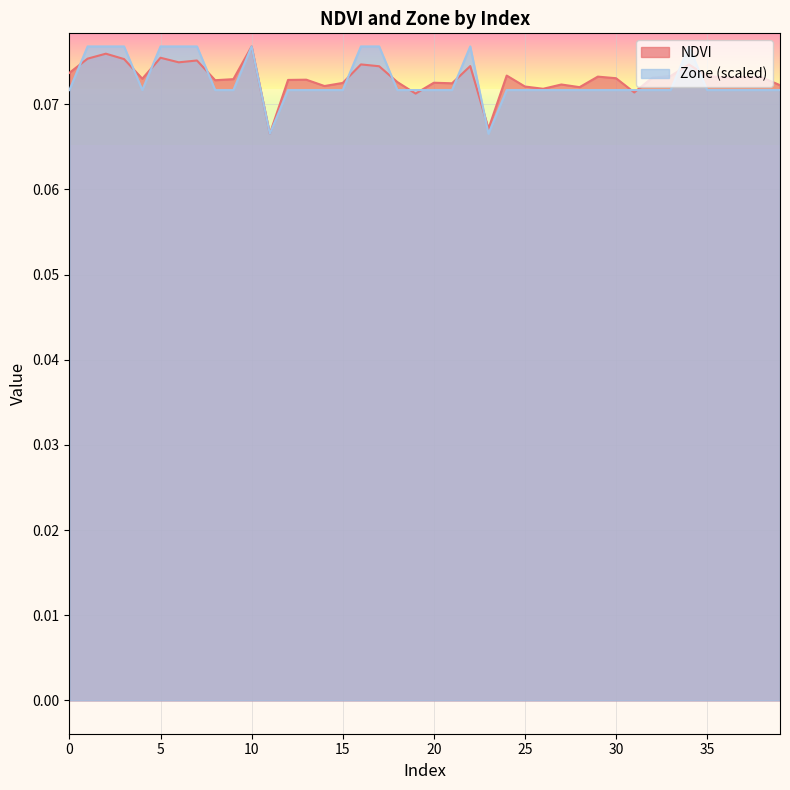

Reading left to right, transcribe all the data shown in this chart.

NDVI: 0.1	0.1	0.1	0.1	0.1	0.1	0.1	0.1	0.1	0.1	0.1	0.1	0.1	0.1	0.1	0.1	0.1	0.1	0.1	0.1	0.1	0.1	0.1	0.1	0.1	0.1	0.1	0.1	0.1	0.1	0.1	0.1	0.1	0.1	0.1	0.1	0.1	0.1	0.1	0.1
Zone: 0.1	0.1	0.1	0.1	0.1	0.1	0.1	0.1	0.1	0.1	0.1	0.1	0.1	0.1	0.1	0.1	0.1	0.1	0.1	0.1	0.1	0.1	0.1	0.1	0.1	0.1	0.1	0.1	0.1	0.1	0.1	0.1	0.1	0.1	0.1	0.1	0.1	0.1	0.1	0.1